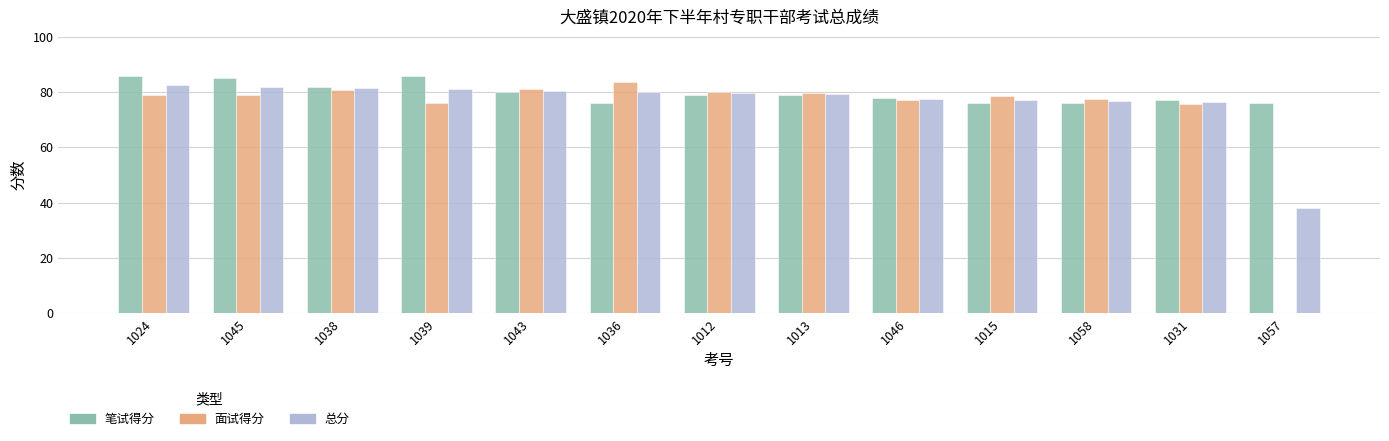

Is the value of 面试得分 at 1043 greater than the value of 笔试得分 at 1045?

No